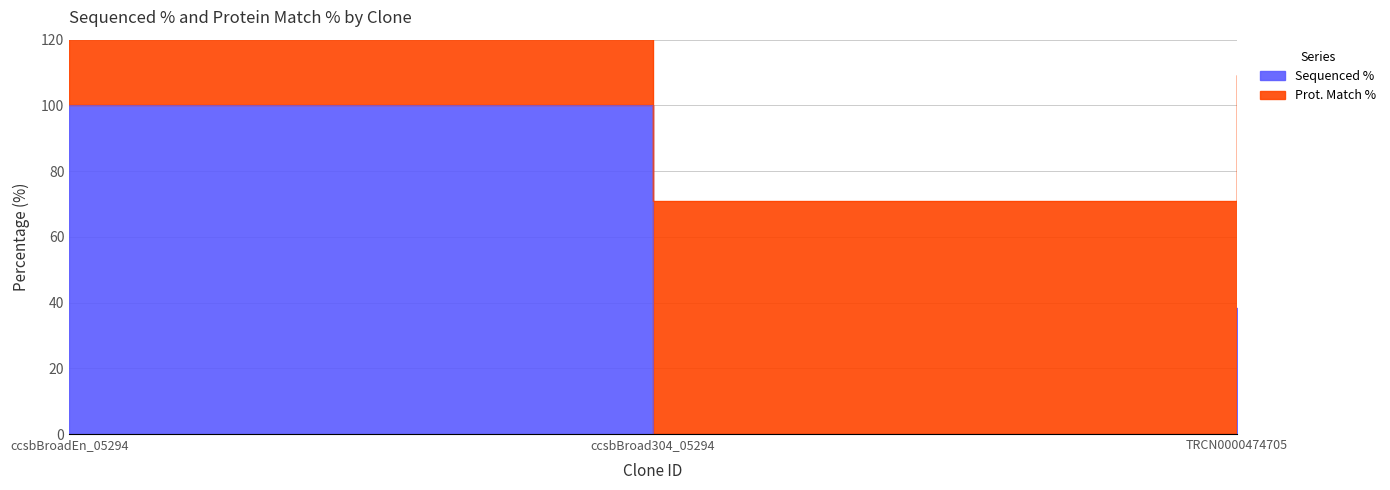

What is the greatest value displayed?

170.9